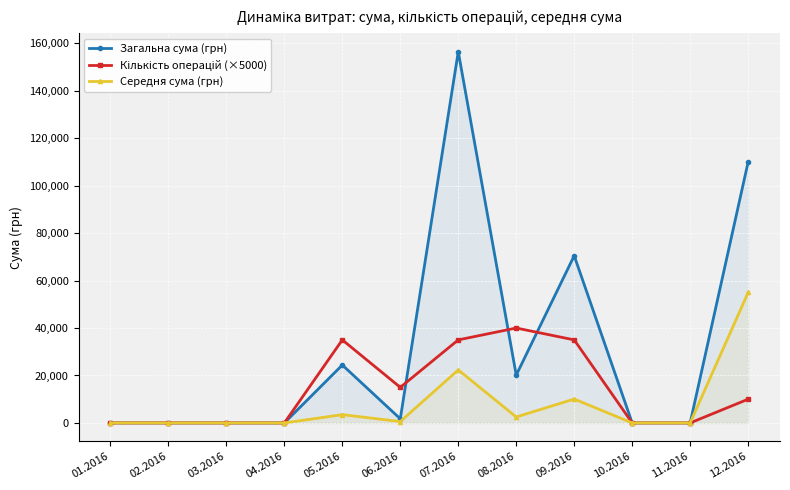

What is the sum of all Кількість операцій (×5000) values?

170000.0